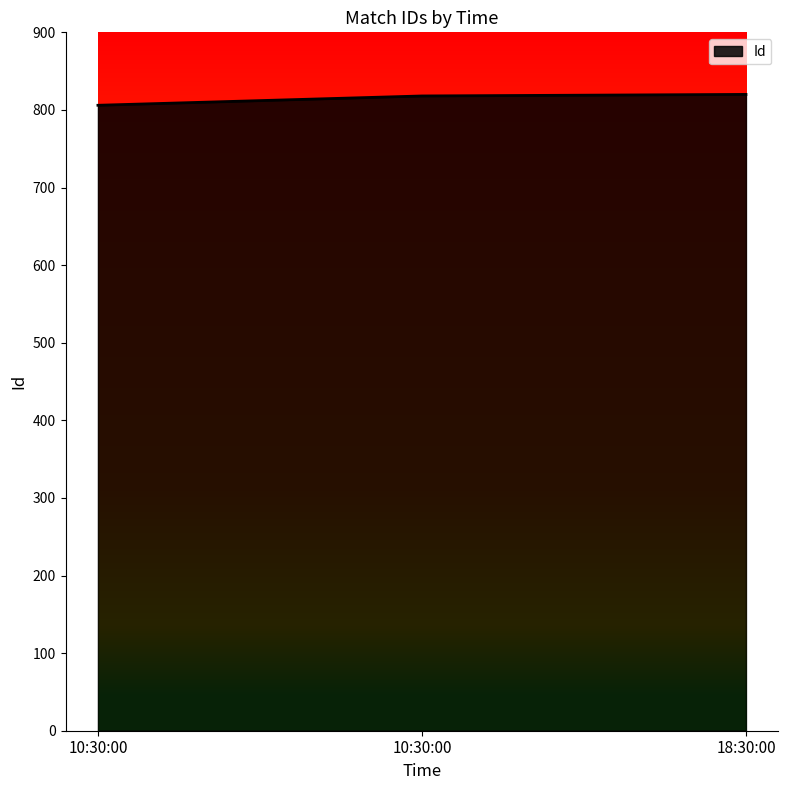

What is the difference between the maximum and minimum values?

14